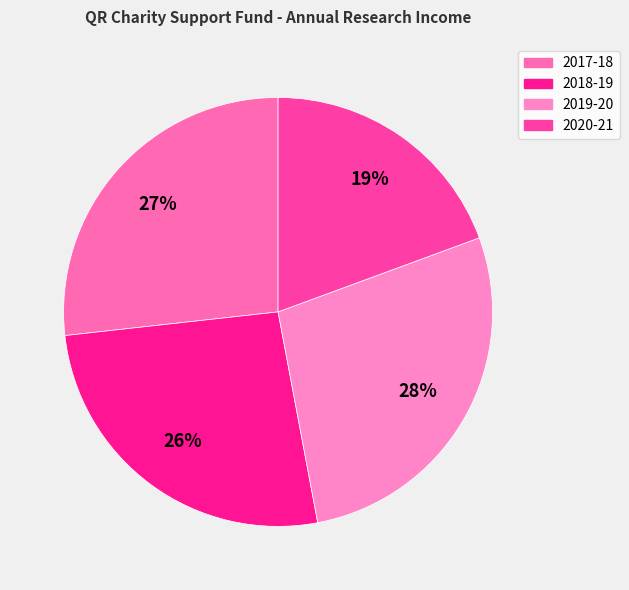

How many slices are in this pie chart?

4